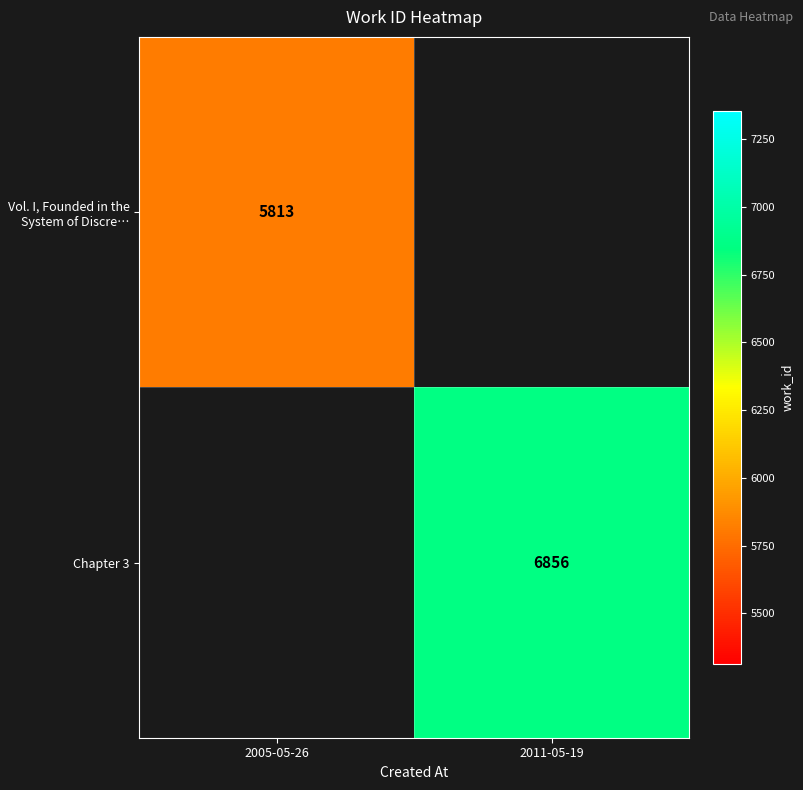

Is it true that Vol. I, Founded in the System of Discre… equals 10375 at 2005-05-26?

False